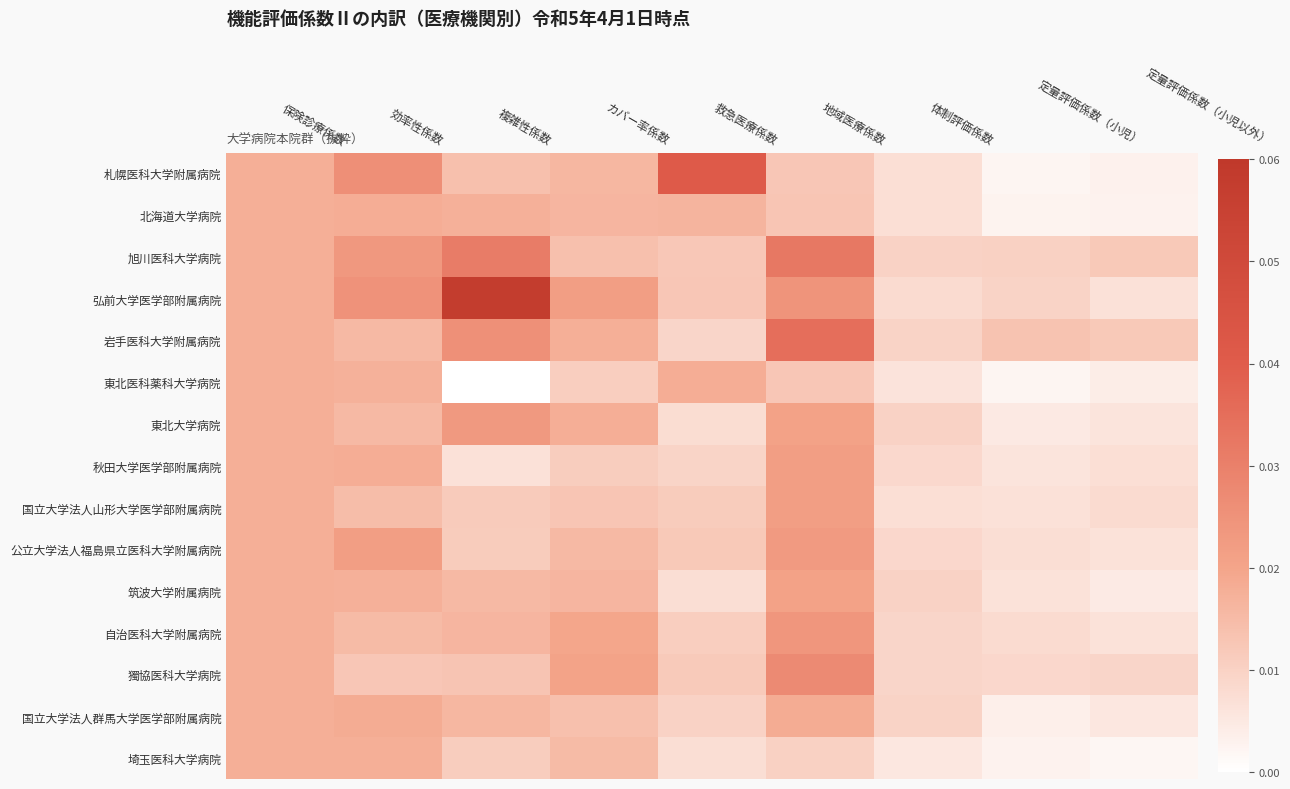

Which series has the largest total across all categories?

弘前大学医学部附属病院